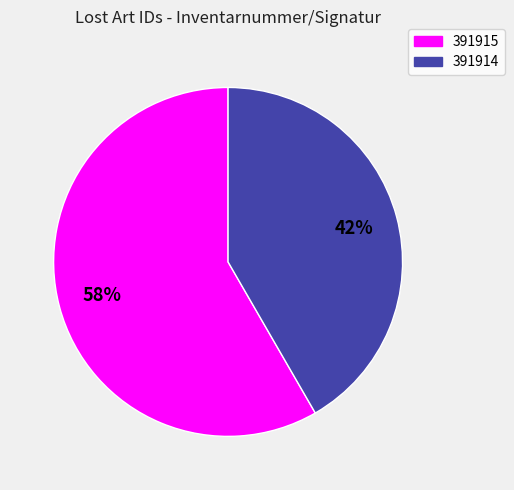

Which category has the biggest portion of the pie?

391915